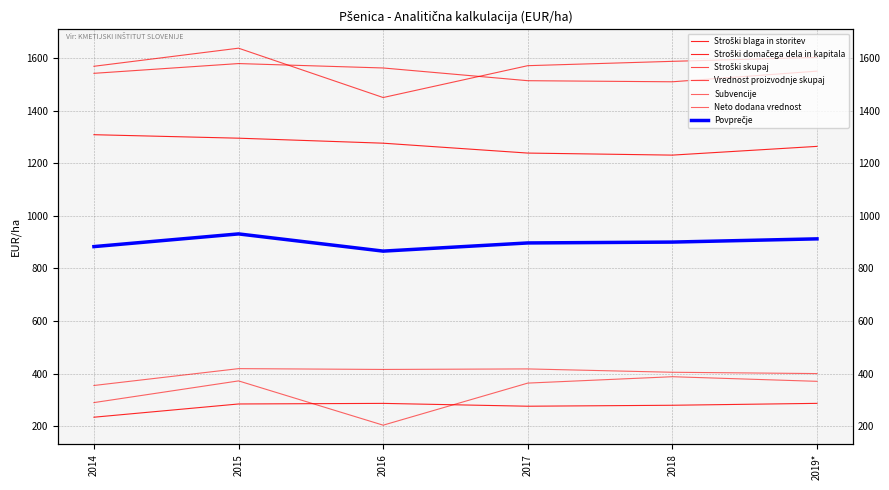

Which series has the widest spread of values?

Vrednost proizvodnje skupaj